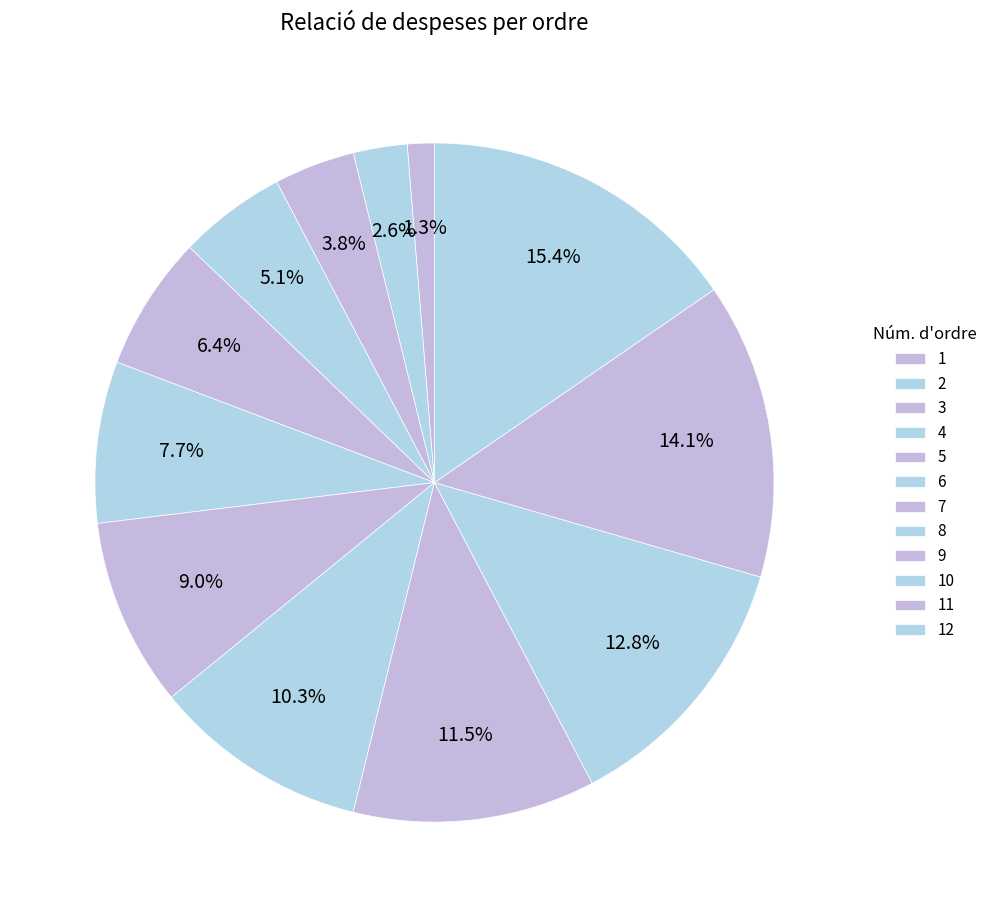

How many segments does this pie chart have?

12